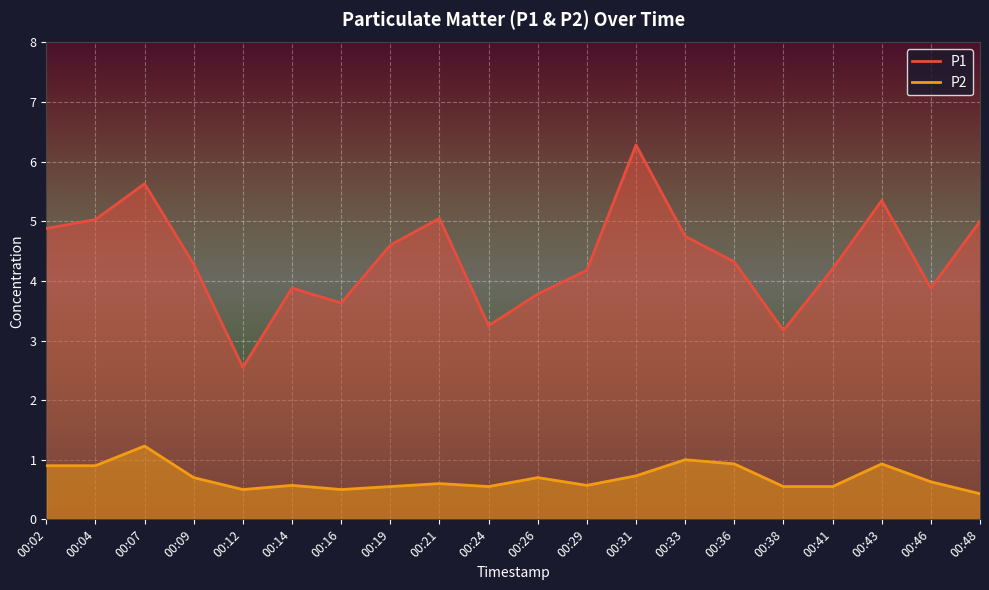

What is the difference between the highest and lowest values at 00:48?

4.6